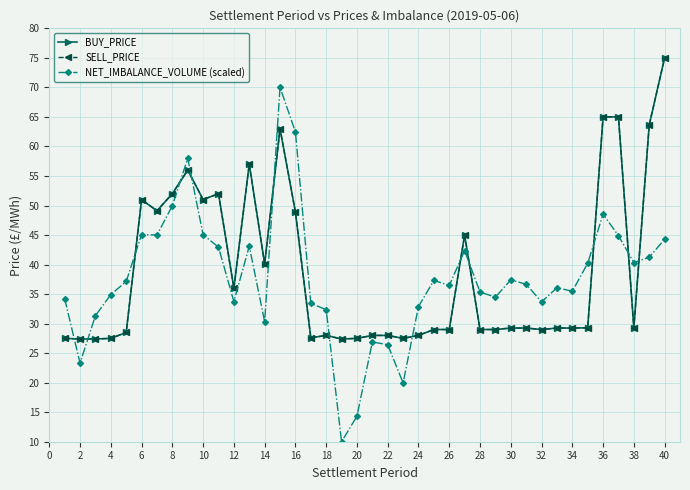

After their last crossing, which series has the higher values: BUY_PRICE or NET_IMBALANCE_VOLUME (scaled)?

BUY_PRICE